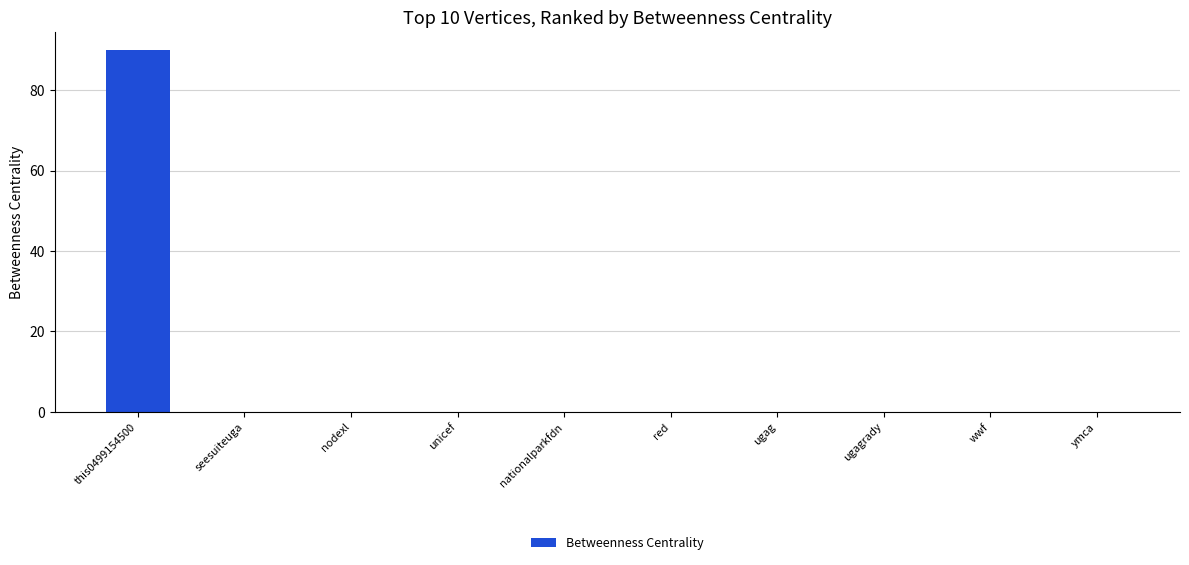

Reading left to right, list all the values displayed in this chart.

this0499154500=90	seesuiteuga=0	nodexl=0	unicef=0	nationalparkfdn=0	red=0	ugag=0	ugagrady=0	wwf=0	ymca=0